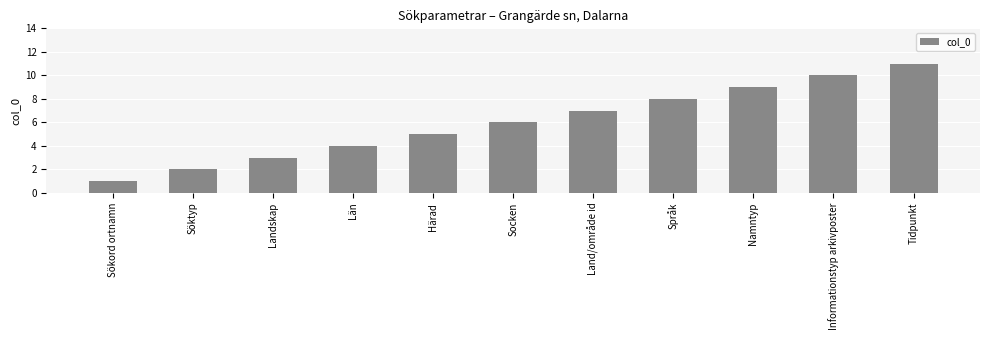

Count the number of categories in the chart.

11